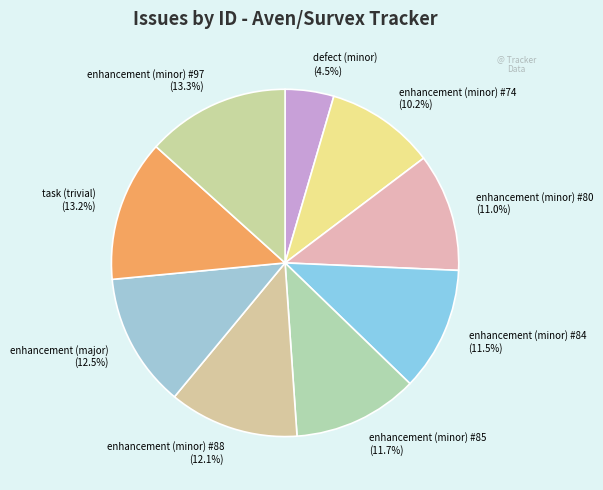

Count the number of slices in the pie.

9